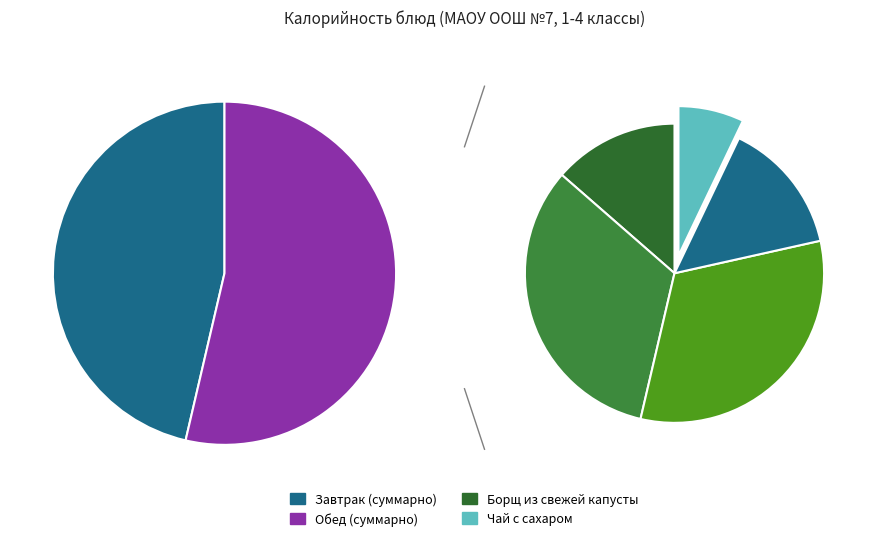

Does Каша гречневая (Обед) represent more than half of the total?

No